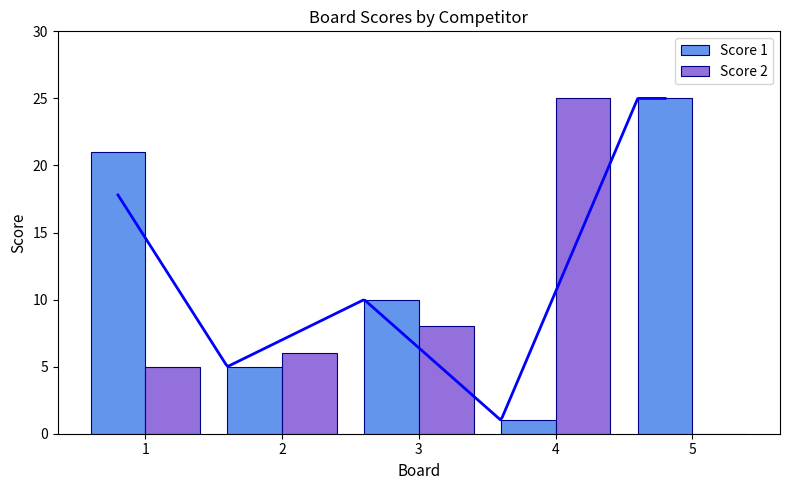

Rank the series at 4 from lowest to highest value.

Score 1, Score 2